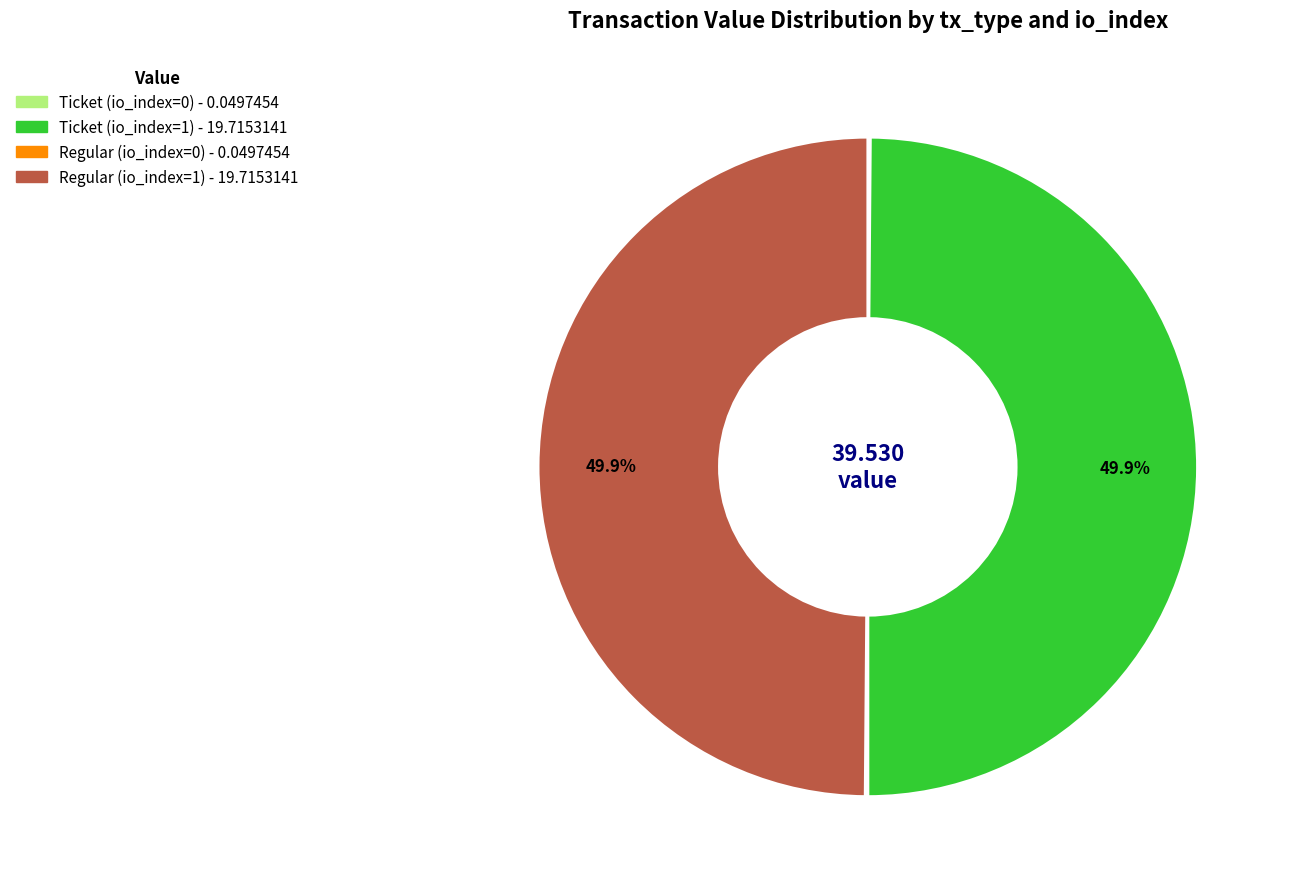

What portion of the pie excludes Ticket (io_index=1)?

50.1%